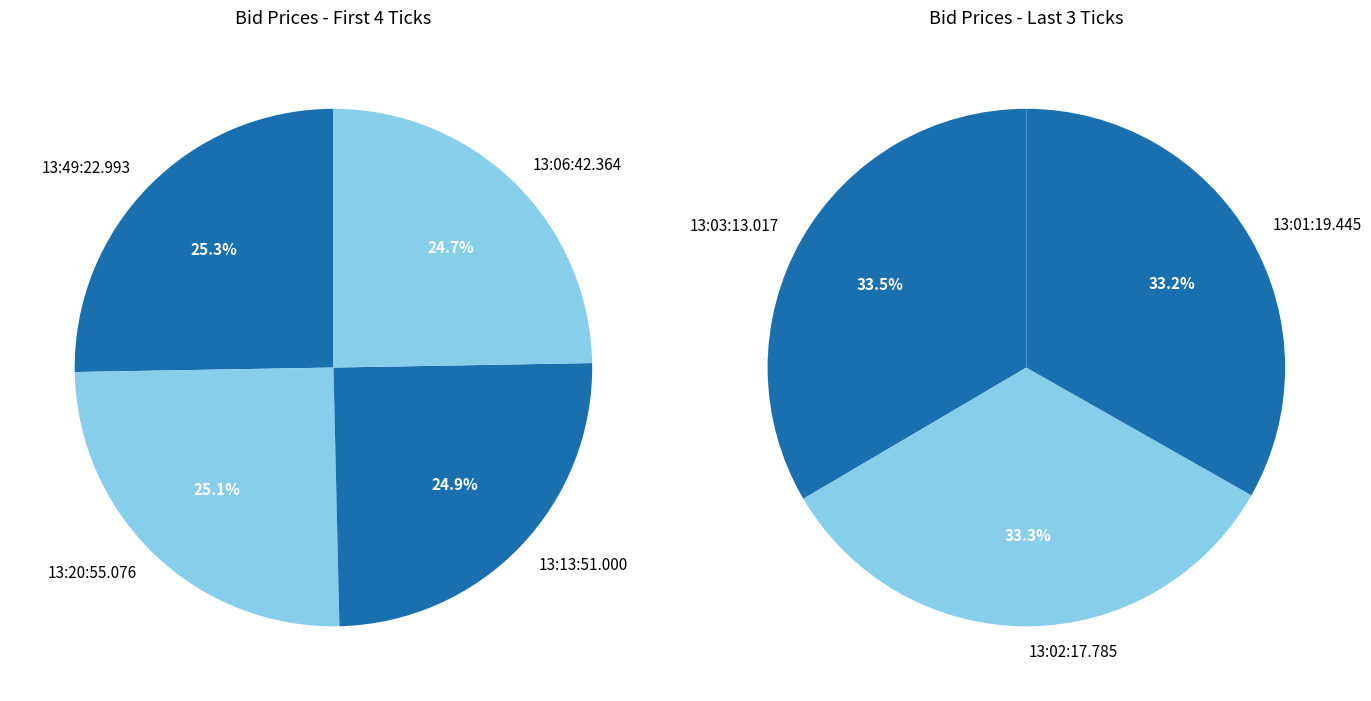

Does 13:02:17.785 represent more than half of the total?

No